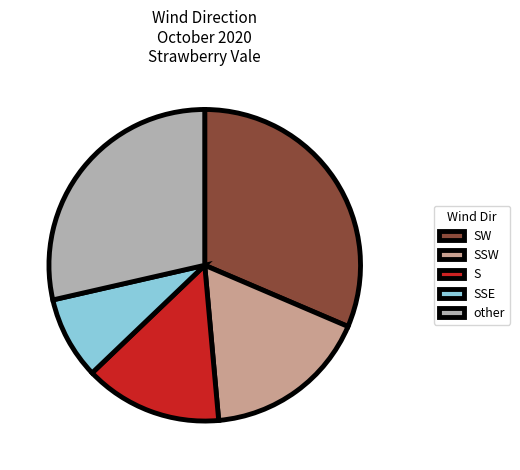

Is SSE the majority of the pie?

No